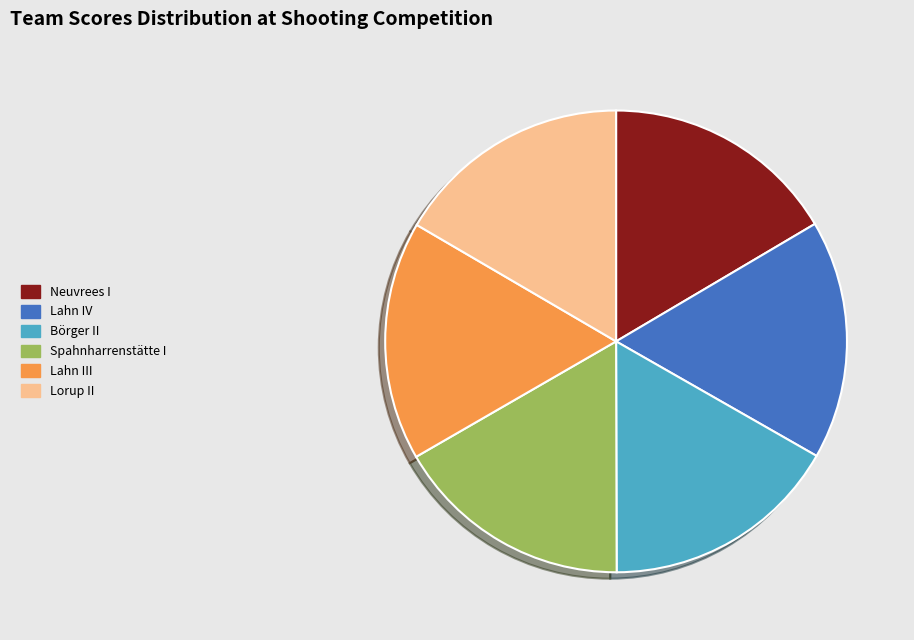

The Neuvrees I slice represents 17% of the pie. True or false?

True